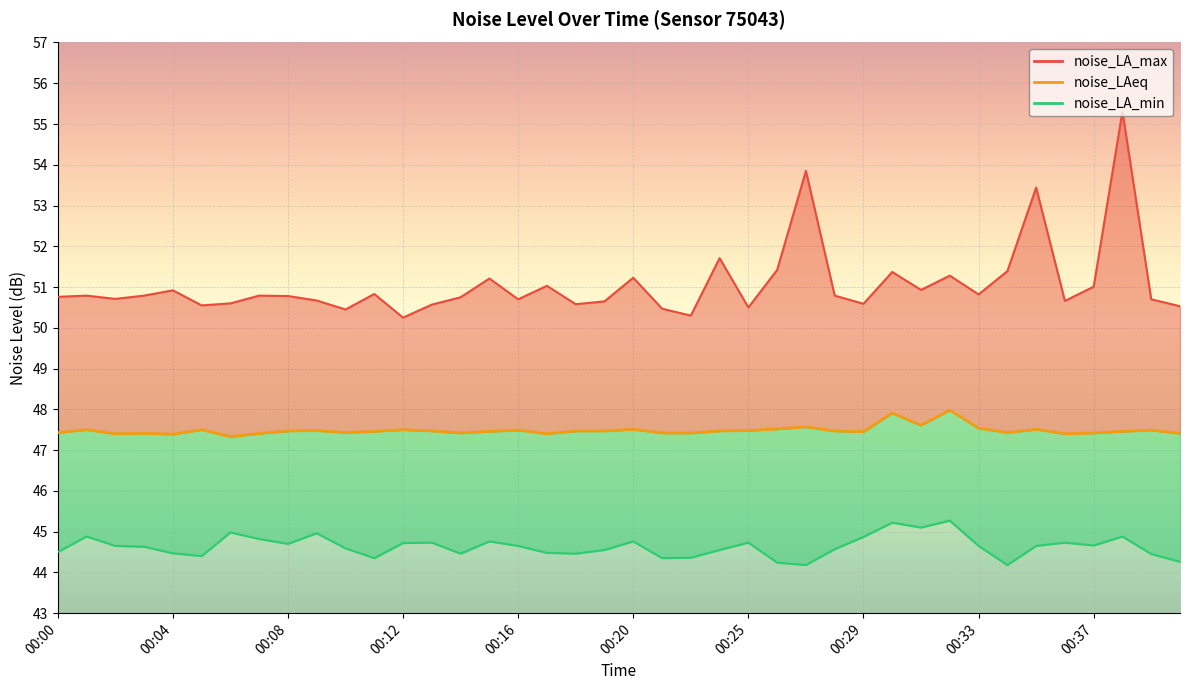

Is the value of noise_LAeq at 25 greater than the value of noise_LA_max_line at 38?

No